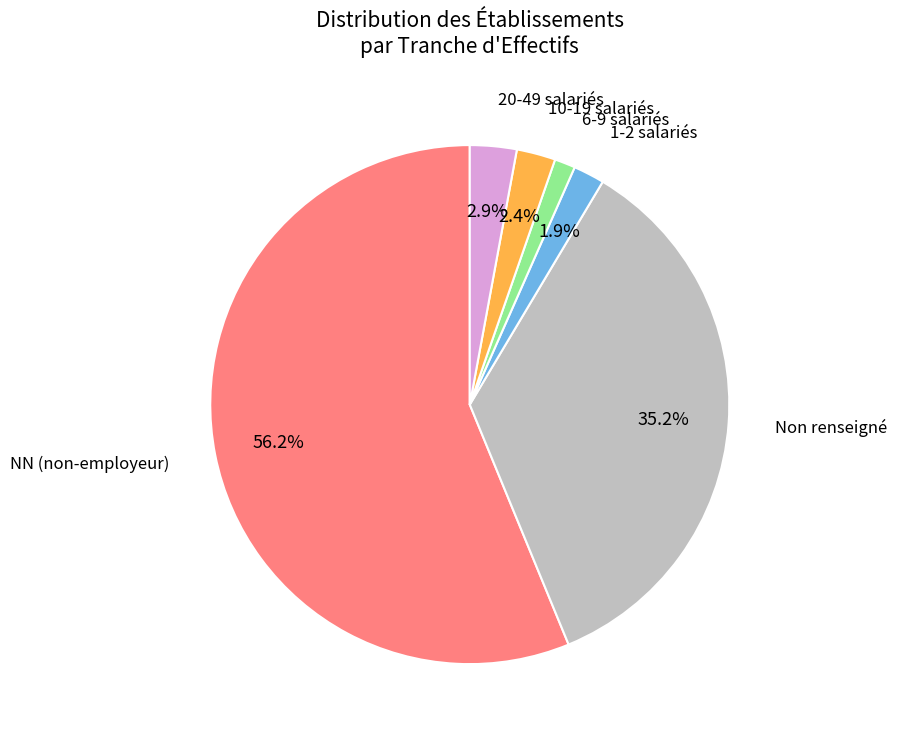

Is there any slice that represents more than half of the pie?

Yes